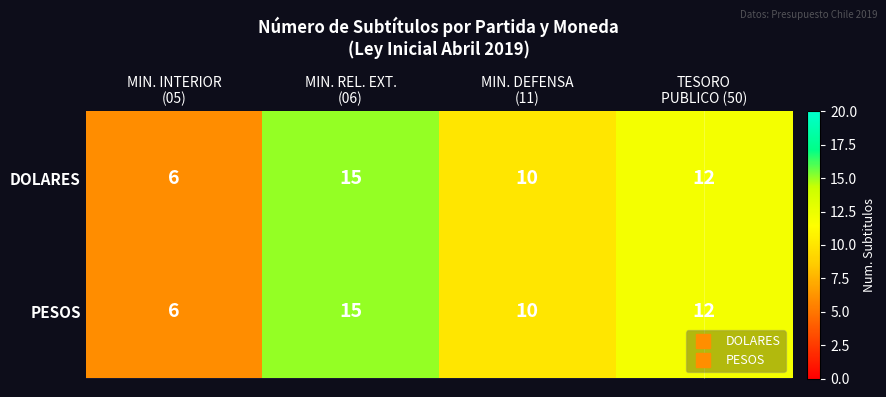

Reading left to right, transcribe all the data shown in this chart.

DOLARES: 6	15	10	12
PESOS: 6	15	10	12